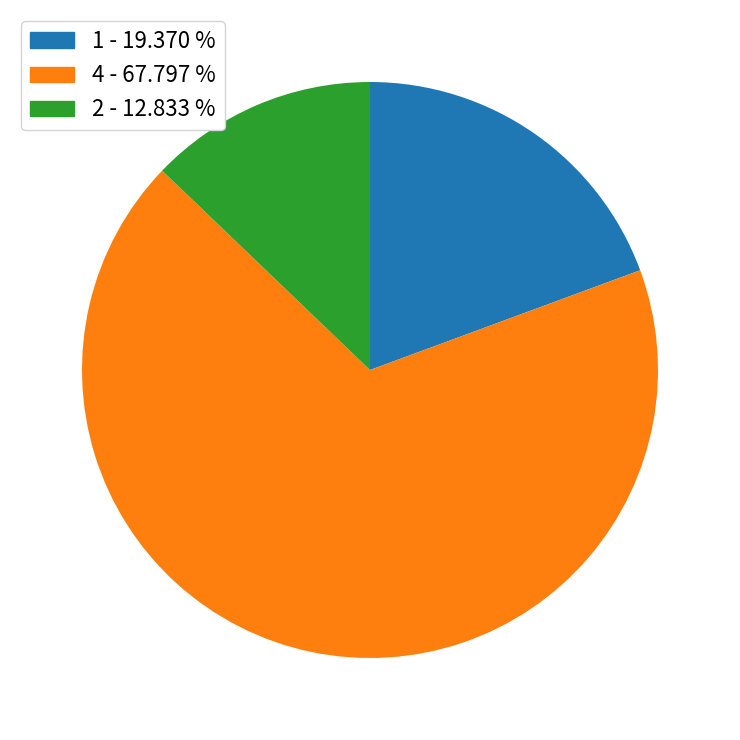

Does any single category account for the majority?

Yes